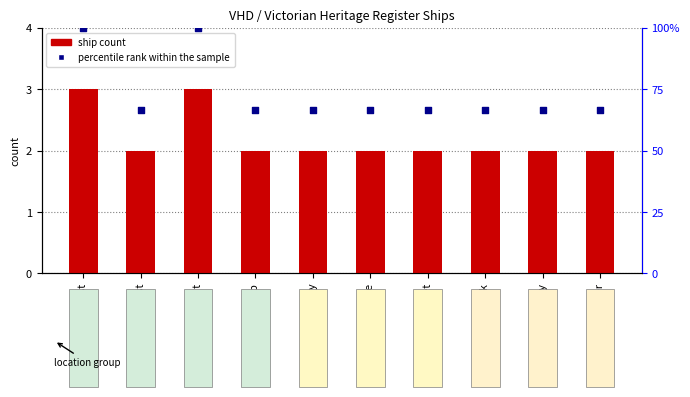

Which series contains the highest Y value?

percentile rank within the sample